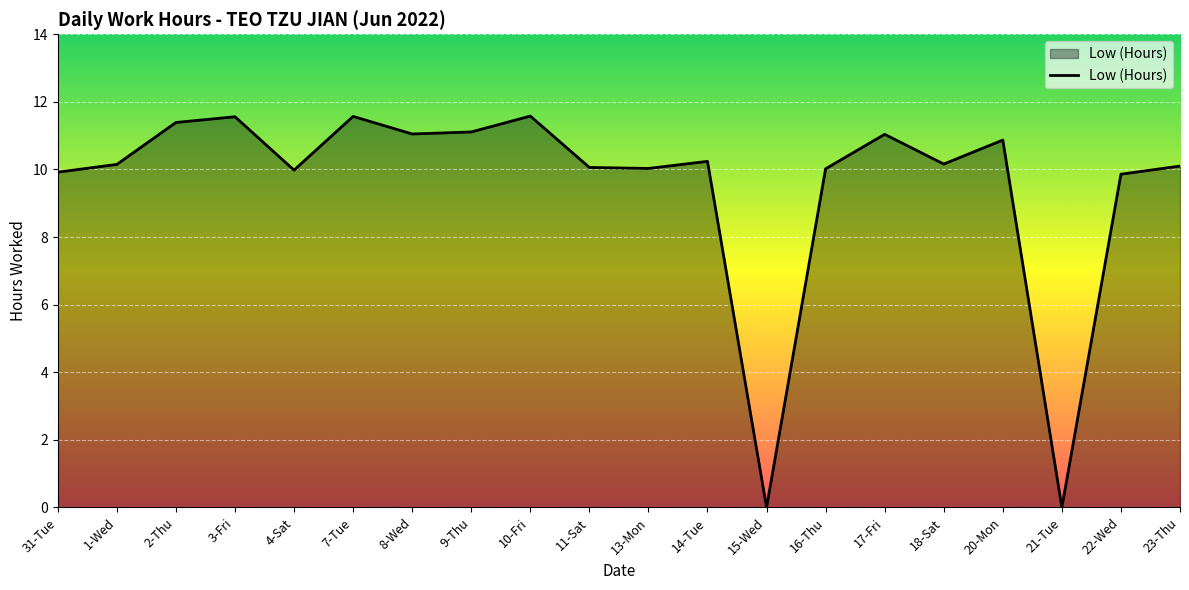

True or false: the data shows 2.6 at 13-Mon.

False